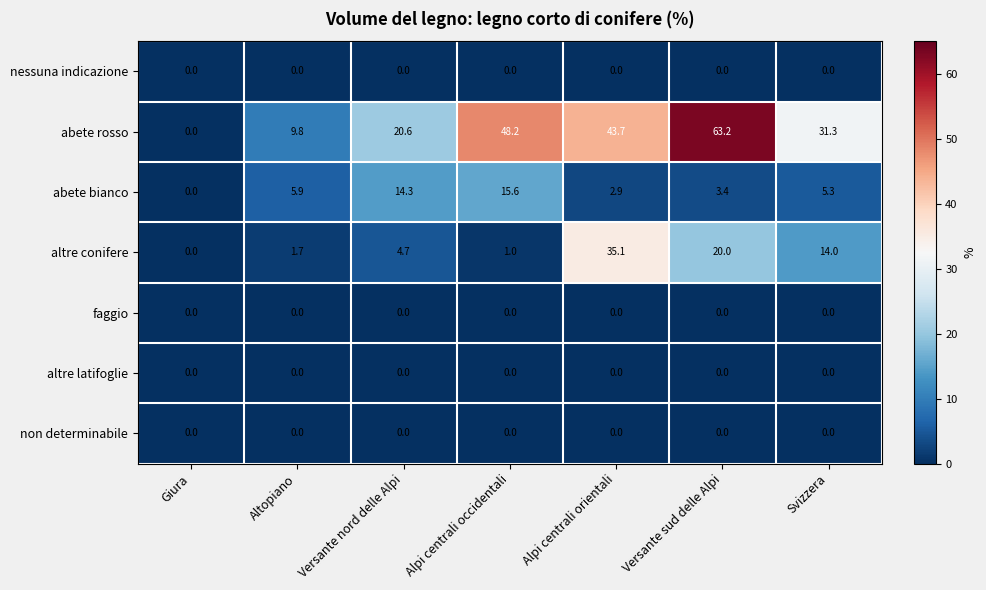

Is it true that altre latifoglie equals 0.0 at Giura?

True